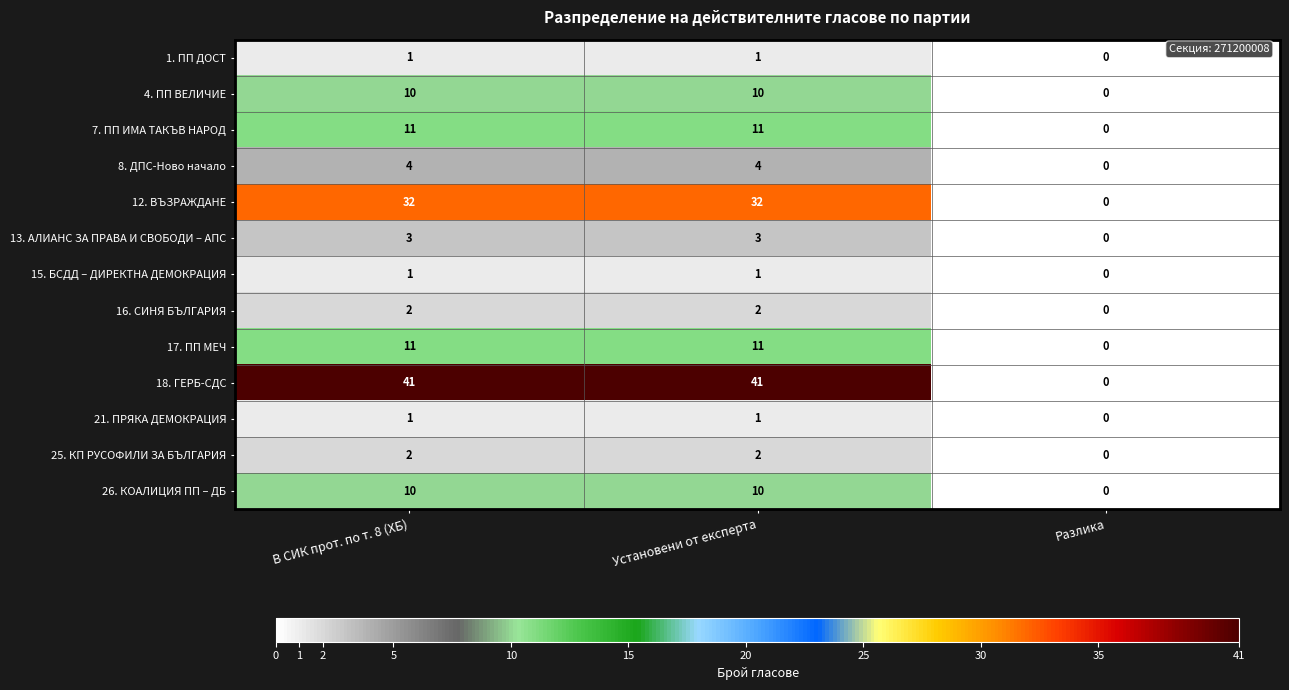

Which series has the largest total across all categories?

18. ГЕРБ-СДС